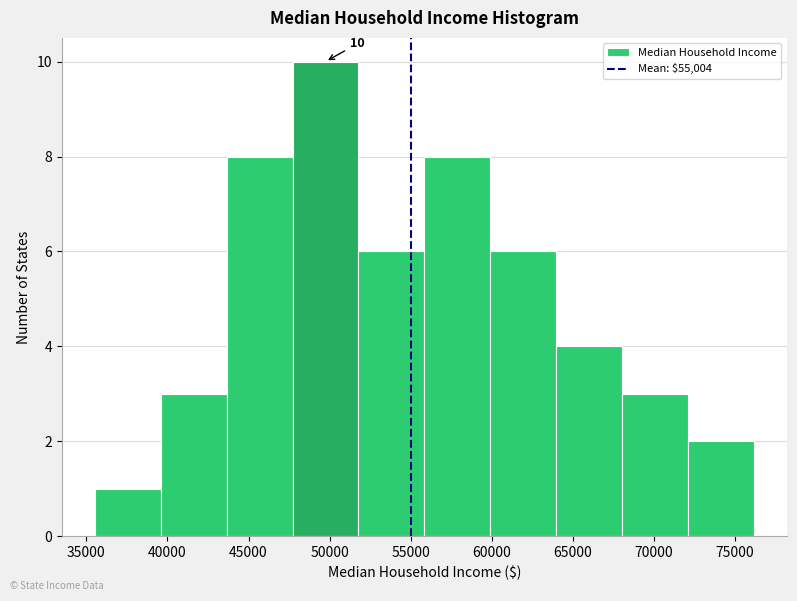

Over which range of the x-axis is the bar tallest?

47500 to 52000